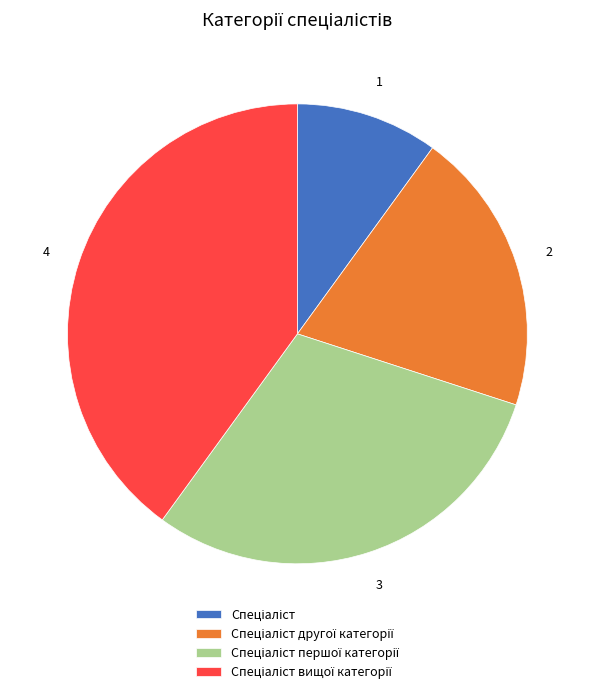

Is there any slice that represents more than half of the pie?

No